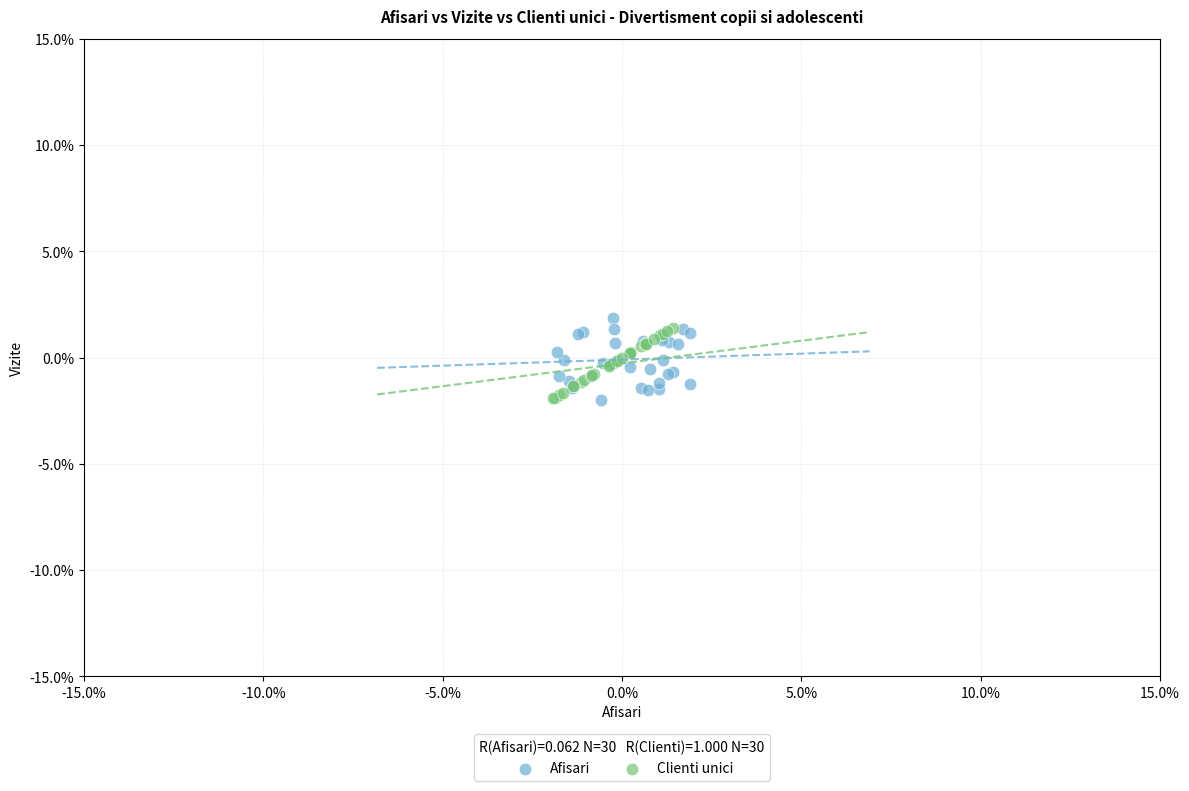

Which series has the widest spread of Y values?

Afisari